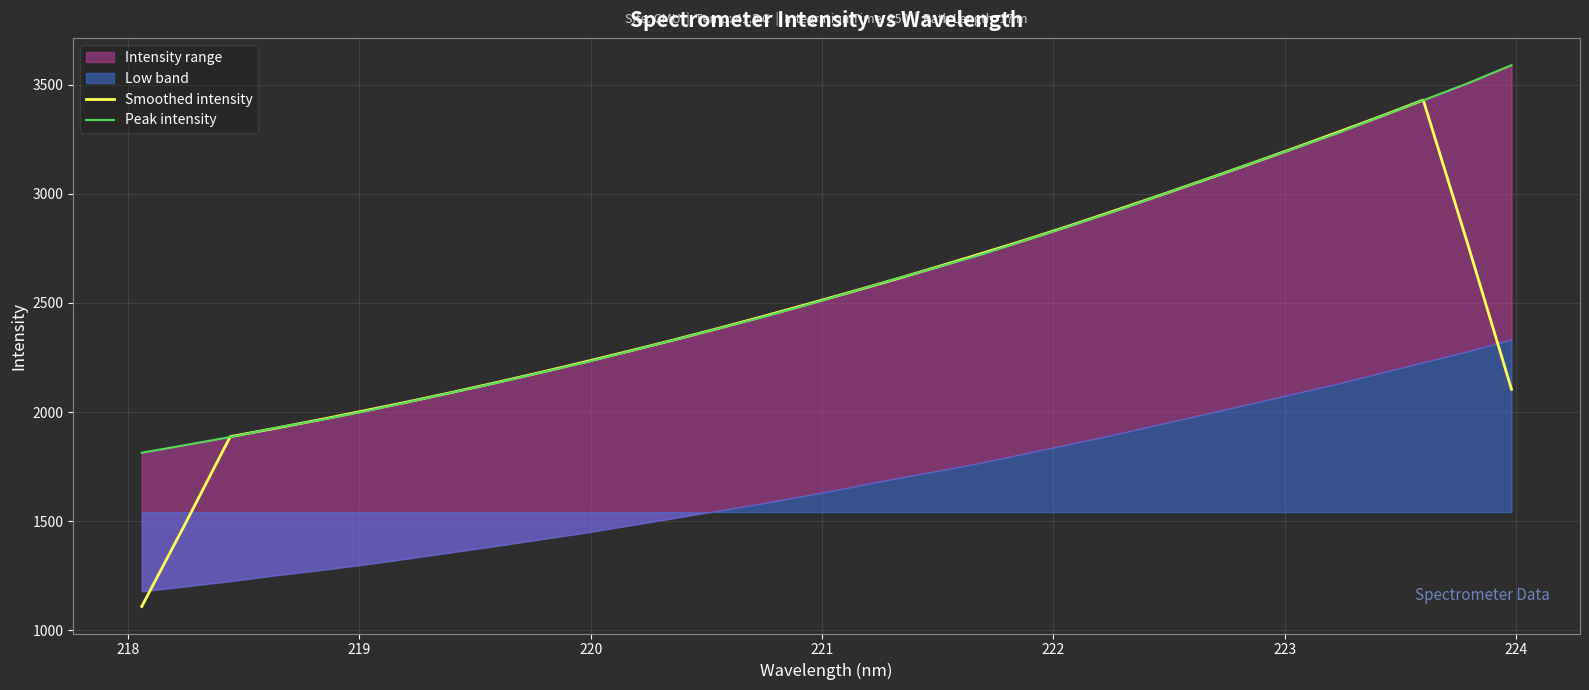

Which series has the widest spread of values?

Smoothed intensity